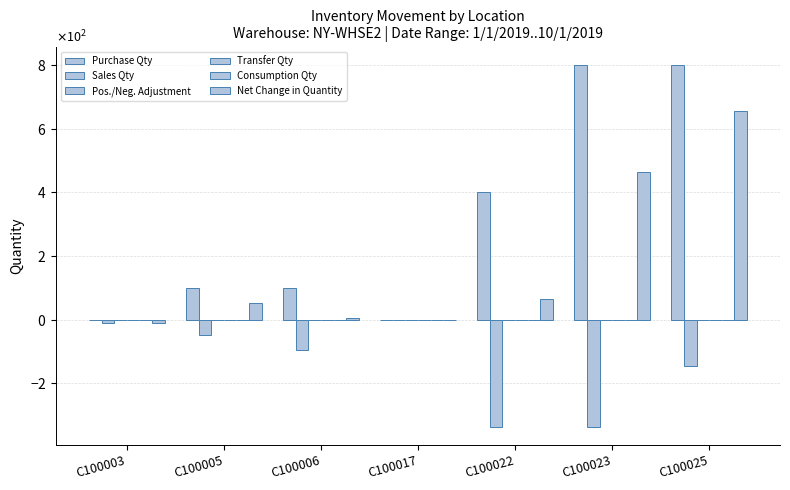

What are all the series names shown in the legend?

Purchase Qty, Sales Qty, Pos./Neg. Adjustment, Transfer Qty, Consumption Qty, Net Change in Quantity